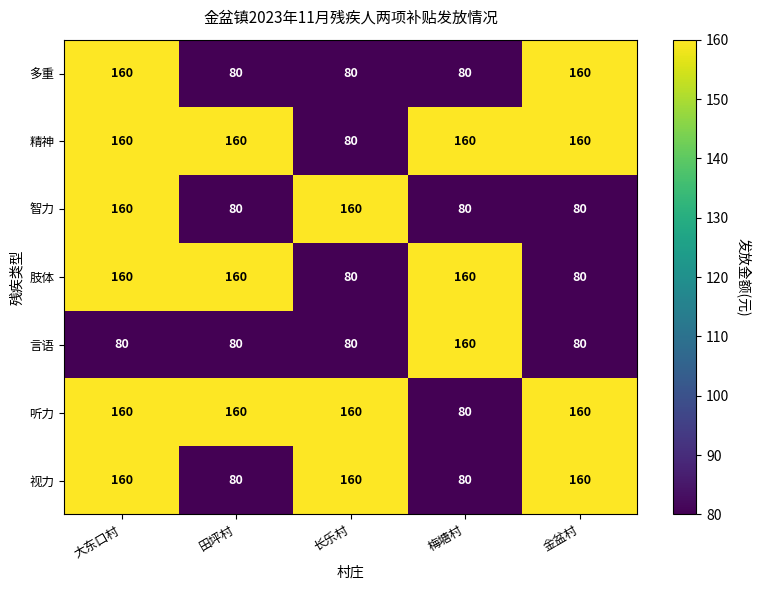

At which category is the sum across all series the highest?

大东口村